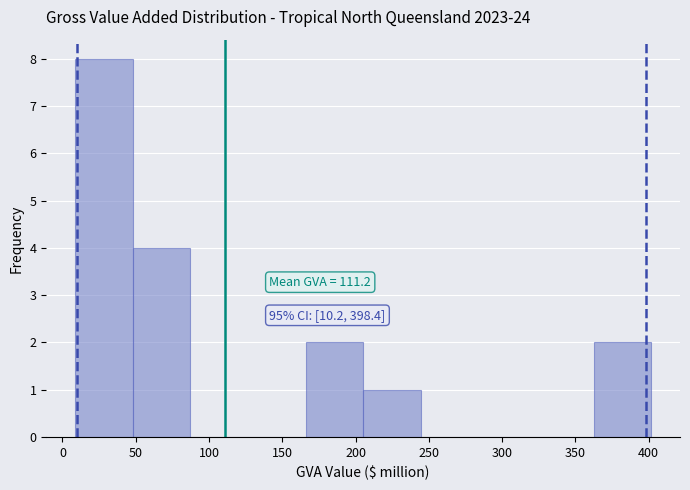

Which range on the x-axis has the tallest bar?

10 to 50